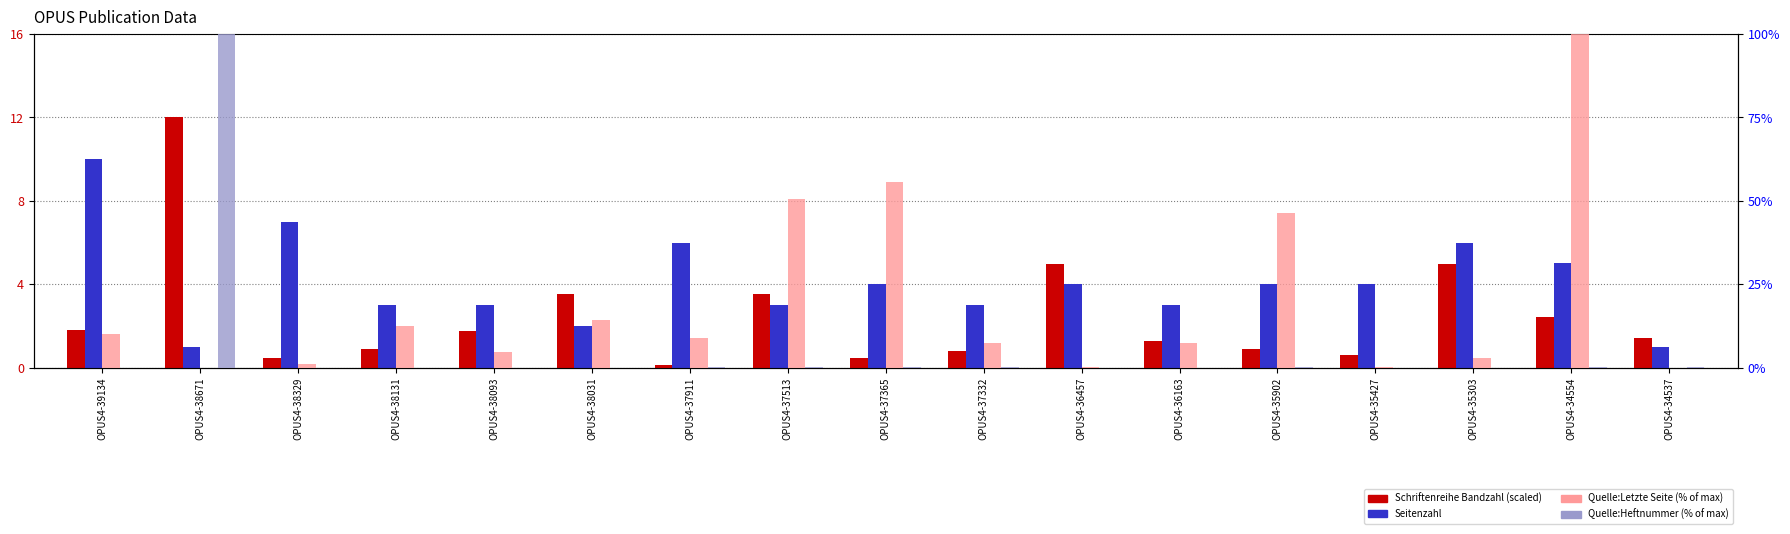

How many series are shown in this chart?

4